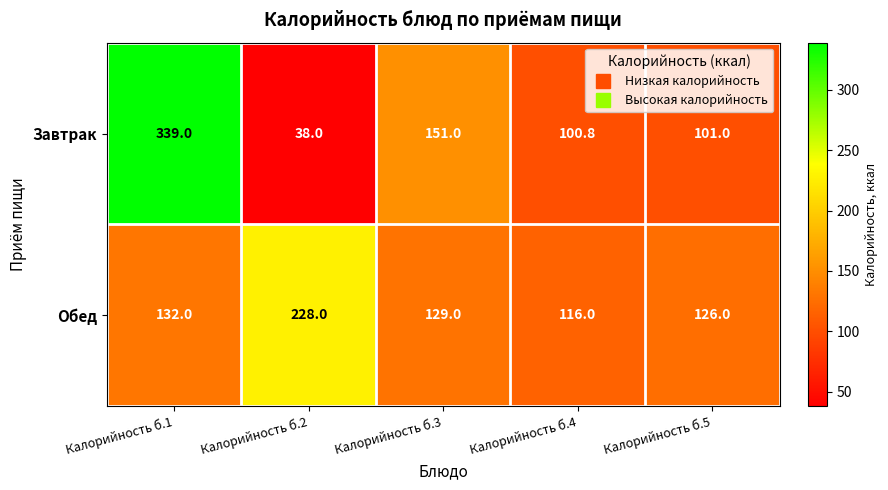

What is the difference between the Завтрак values at Калорийность б.2 and Калорийность б.5?

63.0